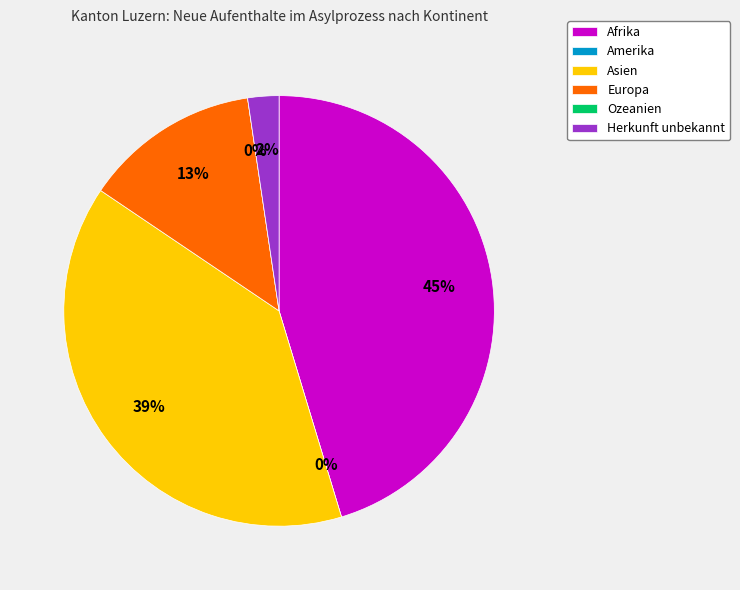

Is there a majority slice in this chart?

No